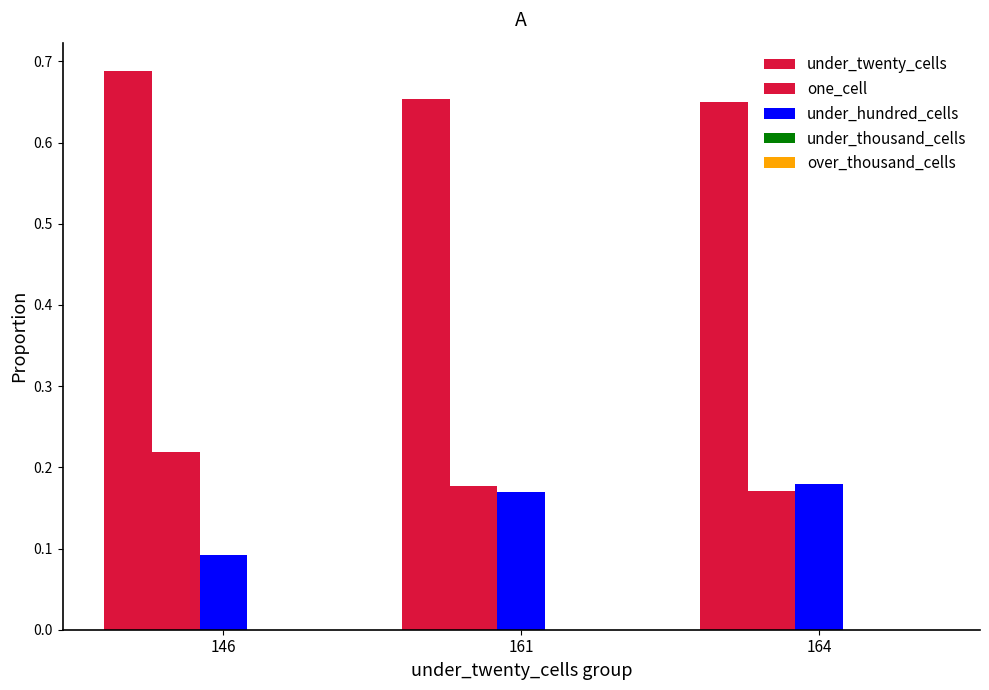

Reading left to right, transcribe all the data shown in this chart.

under_twenty_cells: 0.7	0.7	0.6
one_cell: 0.2	0.2	0.2
under_hundred_cells: 0.1	0.2	0.2
under_thousand_cells: 0.0	0.0	0.0
over_thousand_cells: 0.0	0.0	0.0